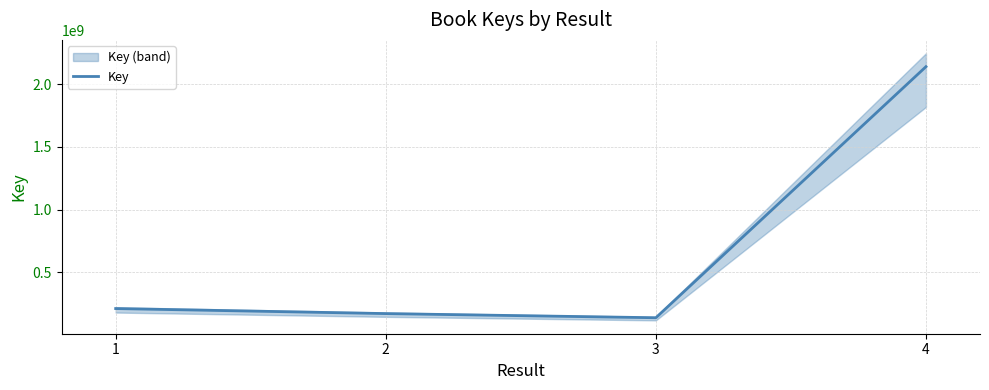

Reading left to right, what are all the values shown in this chart?

212464910	172336158	139276591	2139729066